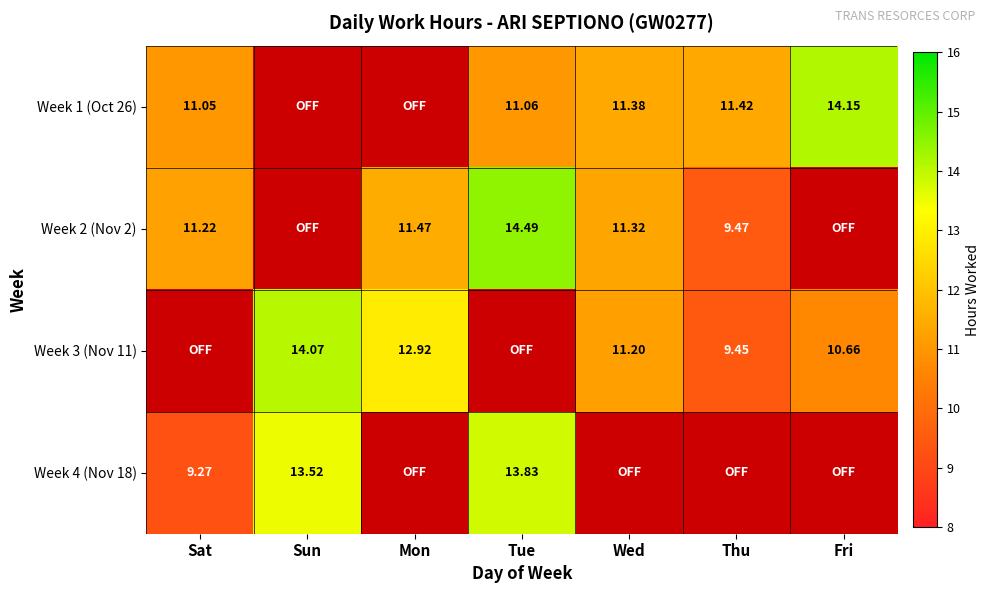

What is the difference between the second highest and minimum values in the Week 3 (Nov 11) series?

12.9